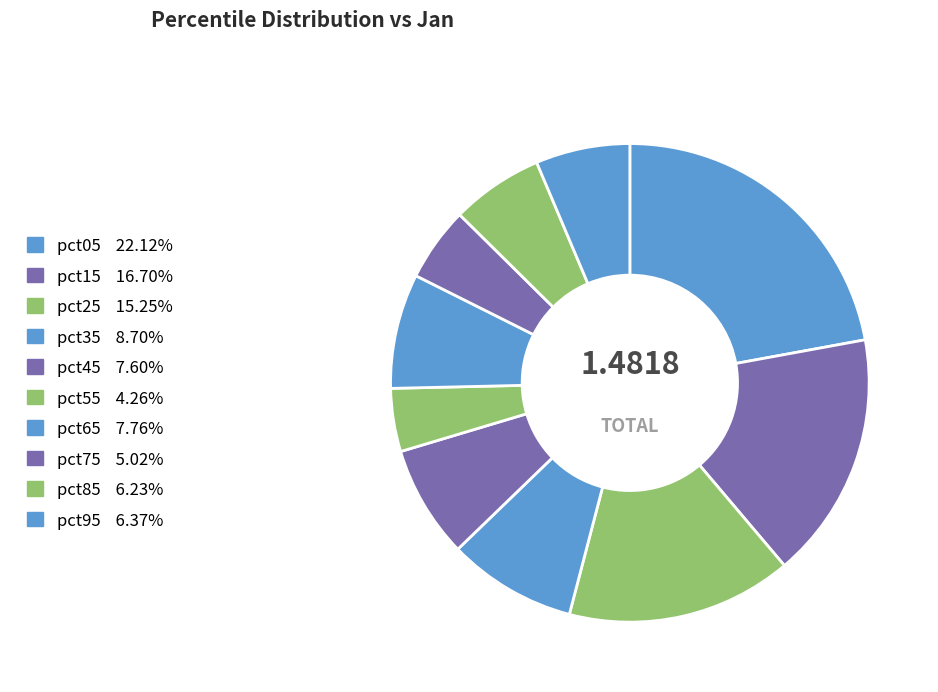

How many segments does this pie chart have?

10